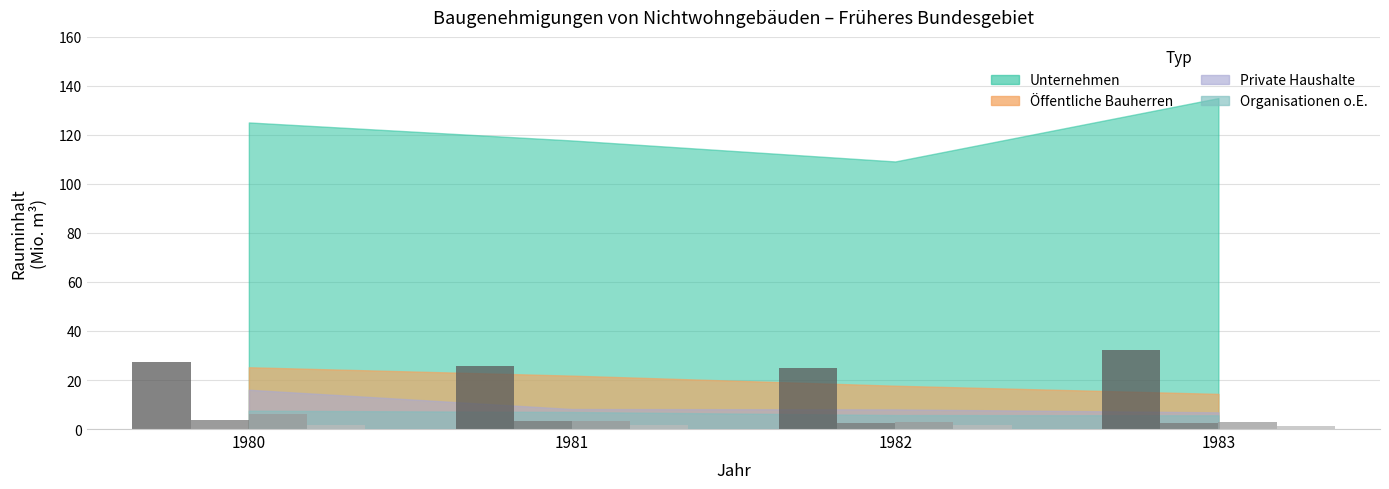

What is the greatest value displayed?

32.2